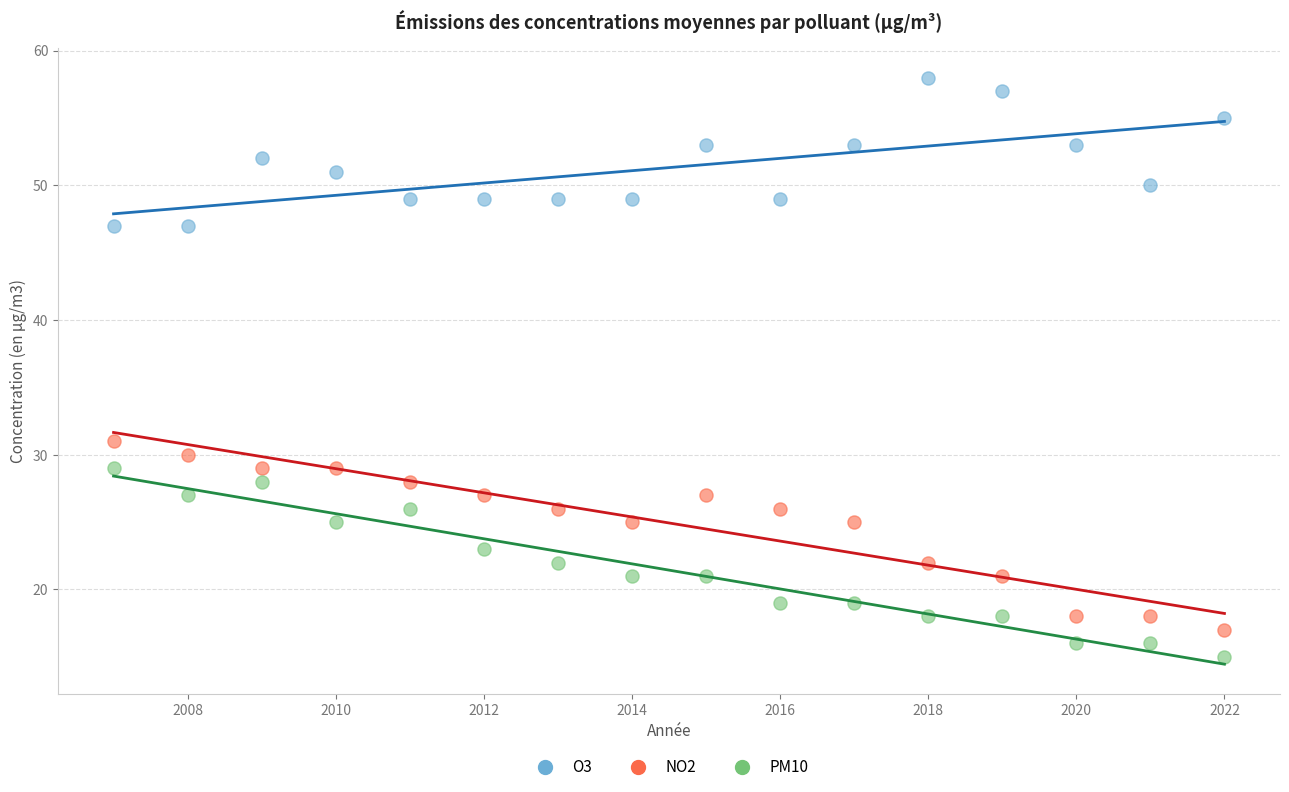

Across all series, what Y value is closest to 36?

31